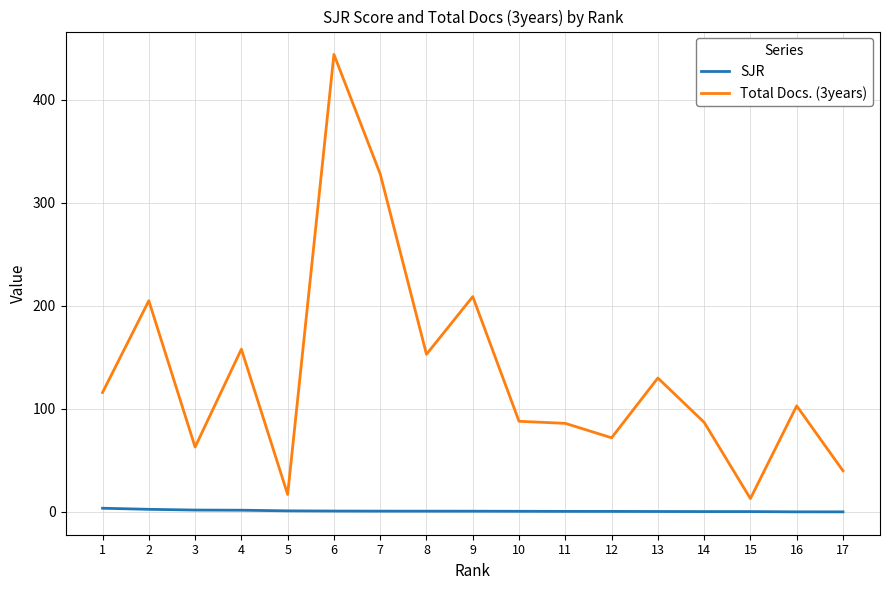

What are all the series names shown in the legend?

SJR, Total Docs. (3years)